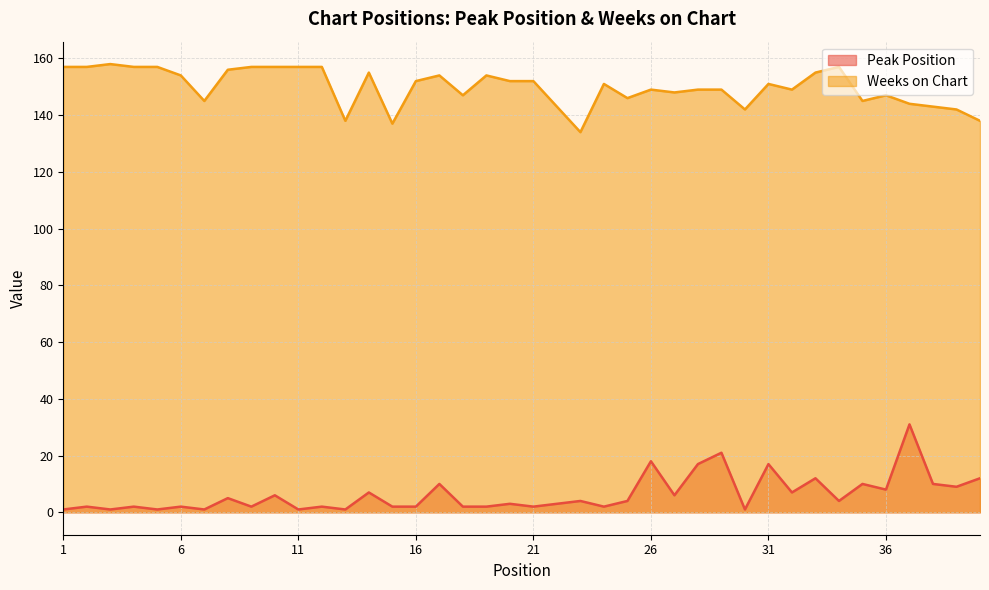

Which category has the lowest value across all series?

1